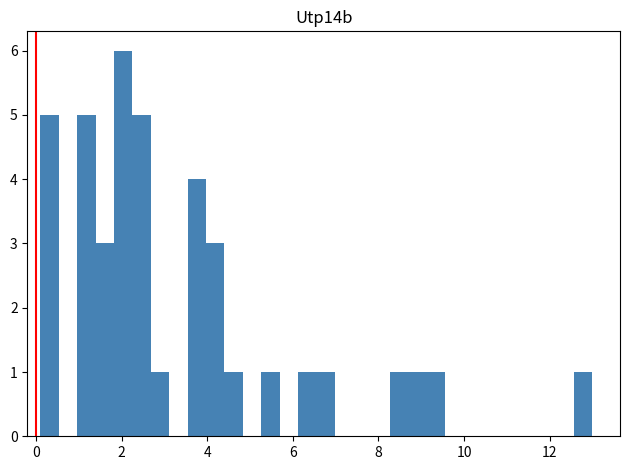

Around what value on the x-axis is the tallest bar? Give the approximate position of its centre, as read against the axis.

2.0